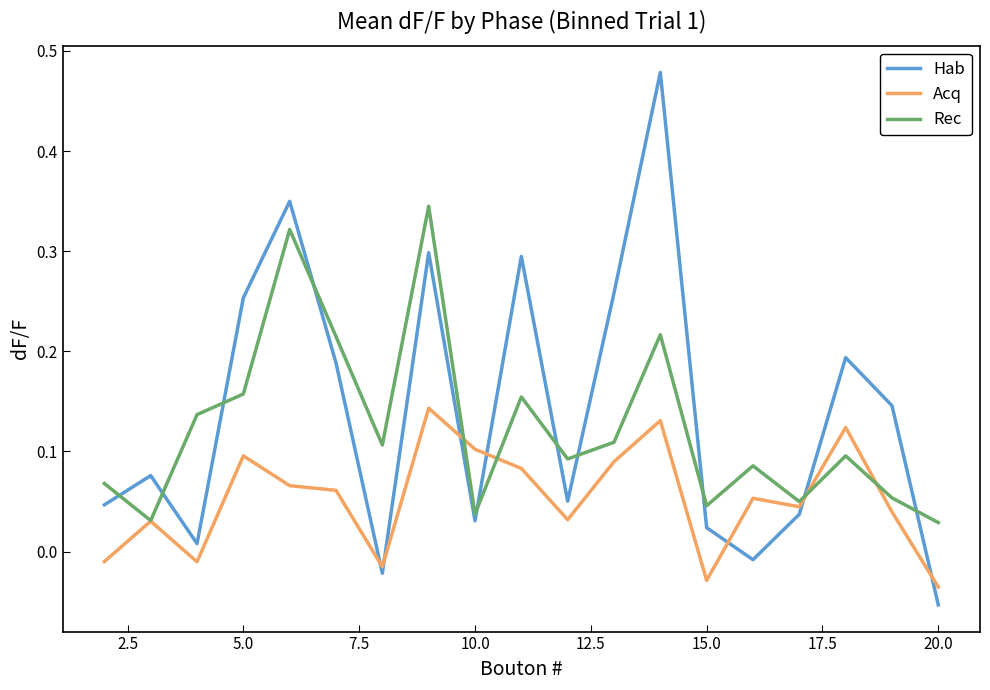

True or false: Rec and Hab intersect in this chart.

True